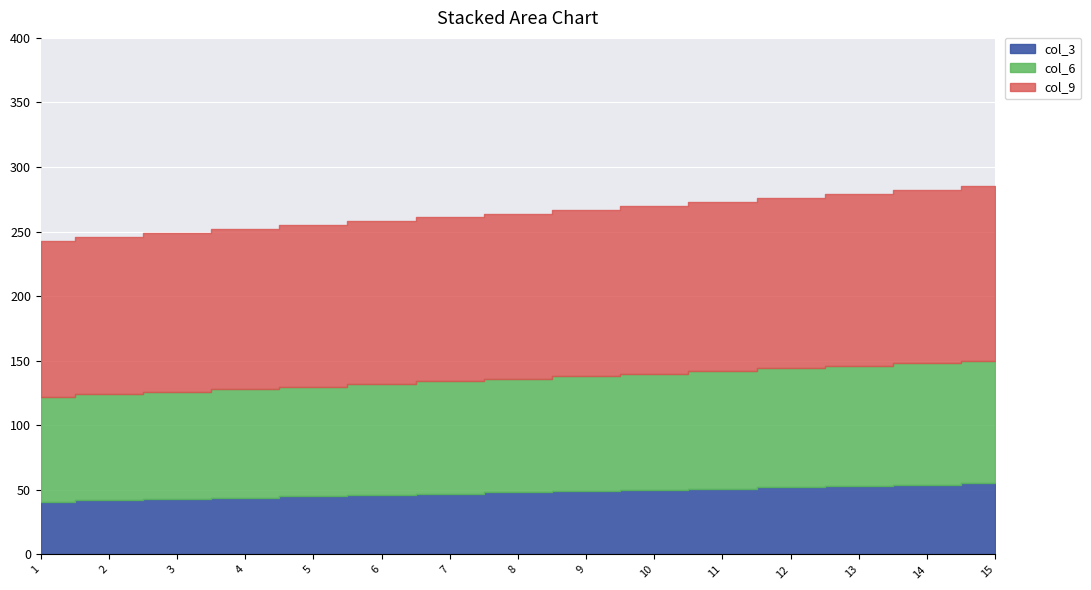

The value of col_3 at 11 is 240. True or false?

False